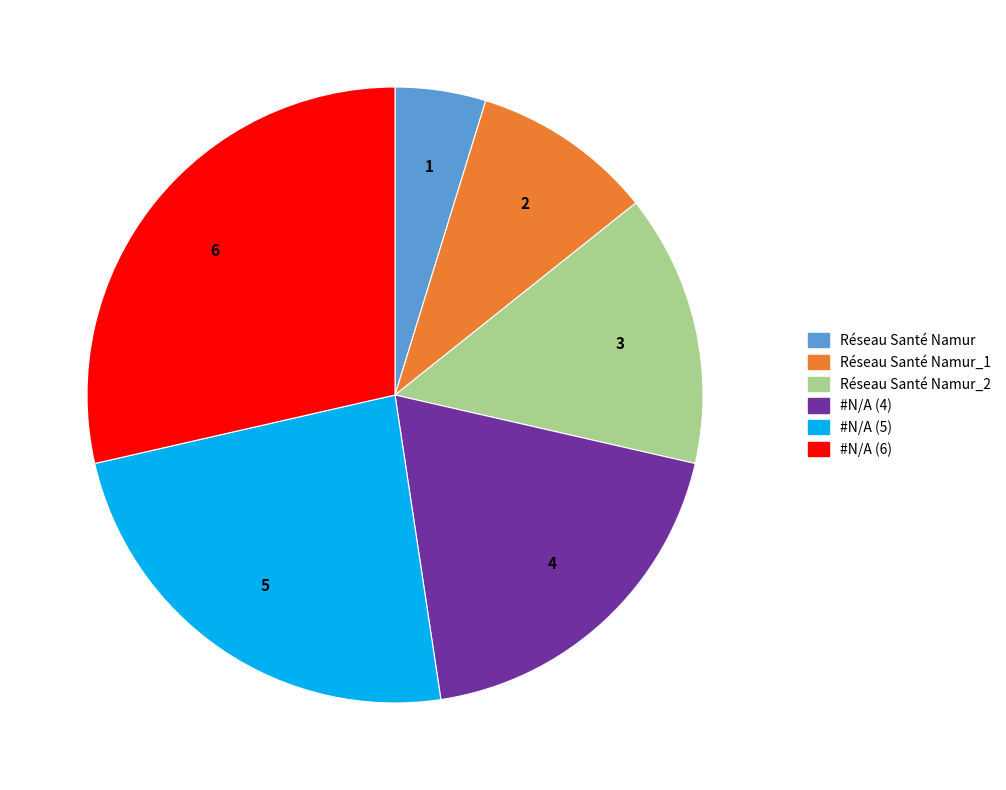

The Réseau Santé Namur_1 slice represents 22% of the pie. True or false?

False